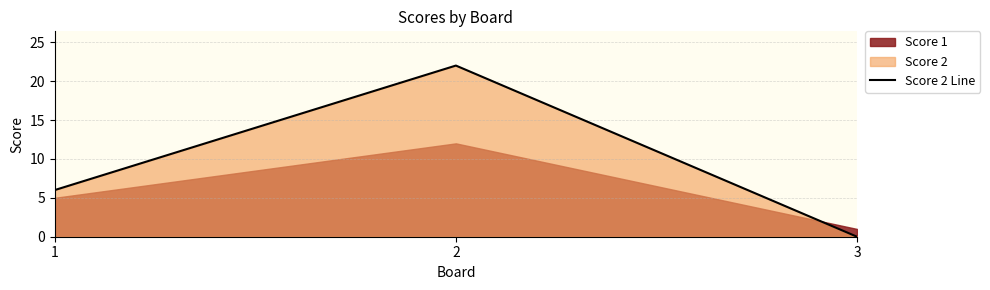

List the labels in order of Score 2 Line value, smallest first.

3, 1, 2